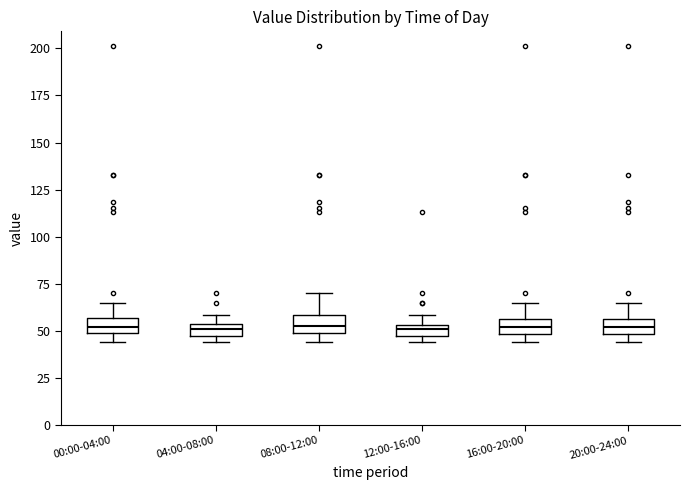

Where is the lower edge of the box for 12:00-16:00 on the y-axis? The values are not printed on the chart, so give them approximately, as read against the axis.

45